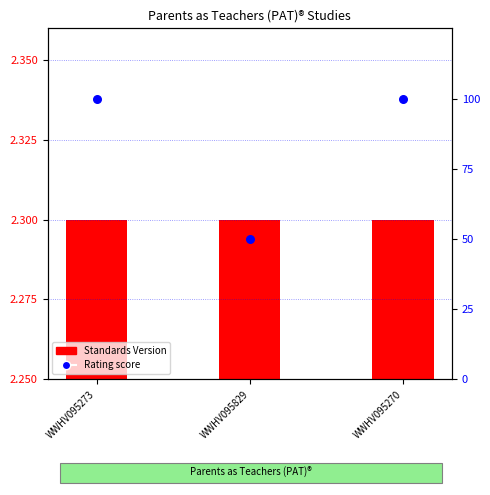

Which series contains the highest Y value?

Rating (percentile)